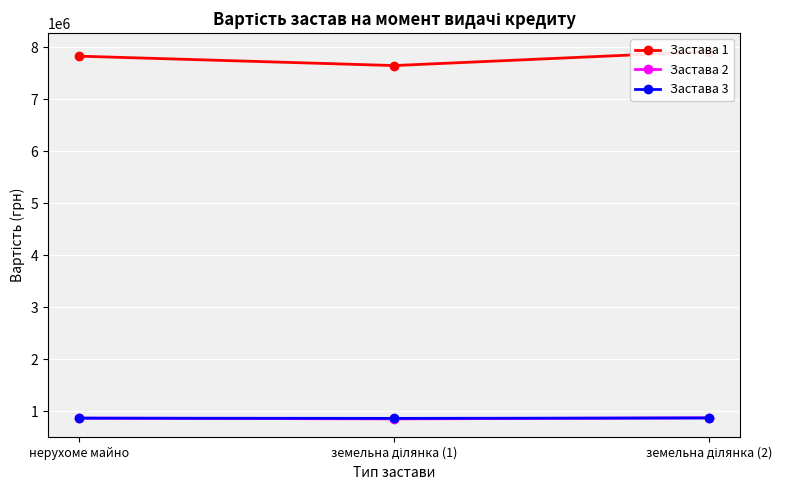

Which series has the widest spread of values?

Застава 1